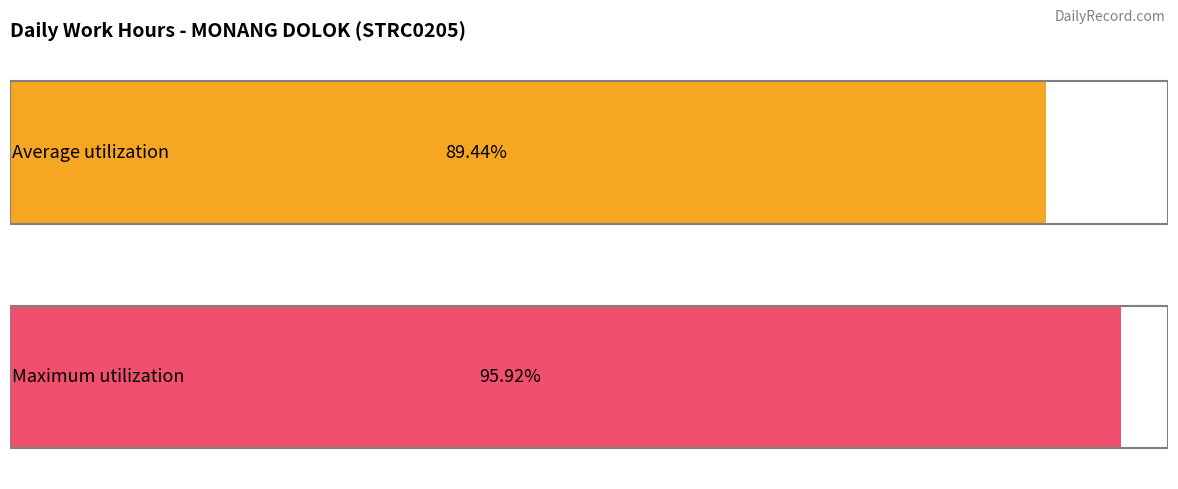

The chart shows a value of -6.3 at 22-Thu. True or false?

False